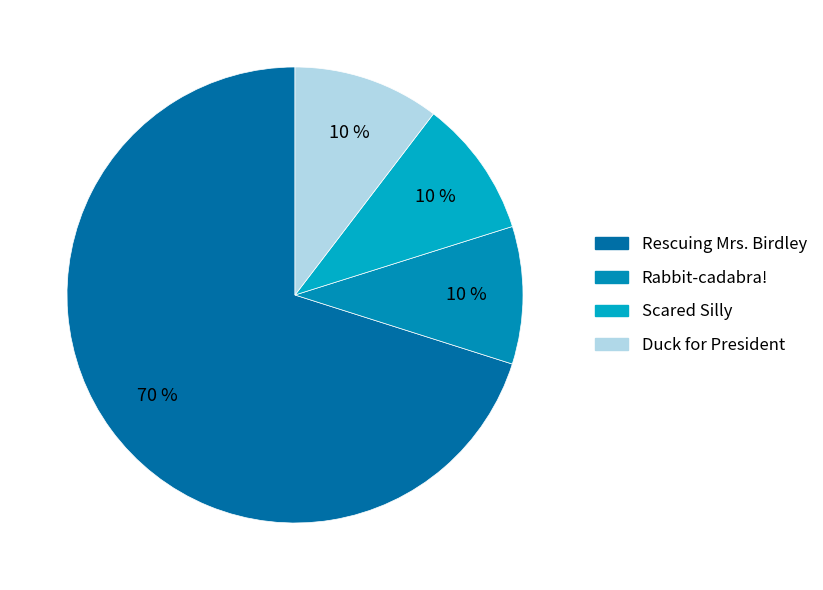

Count the number of slices in the pie.

4